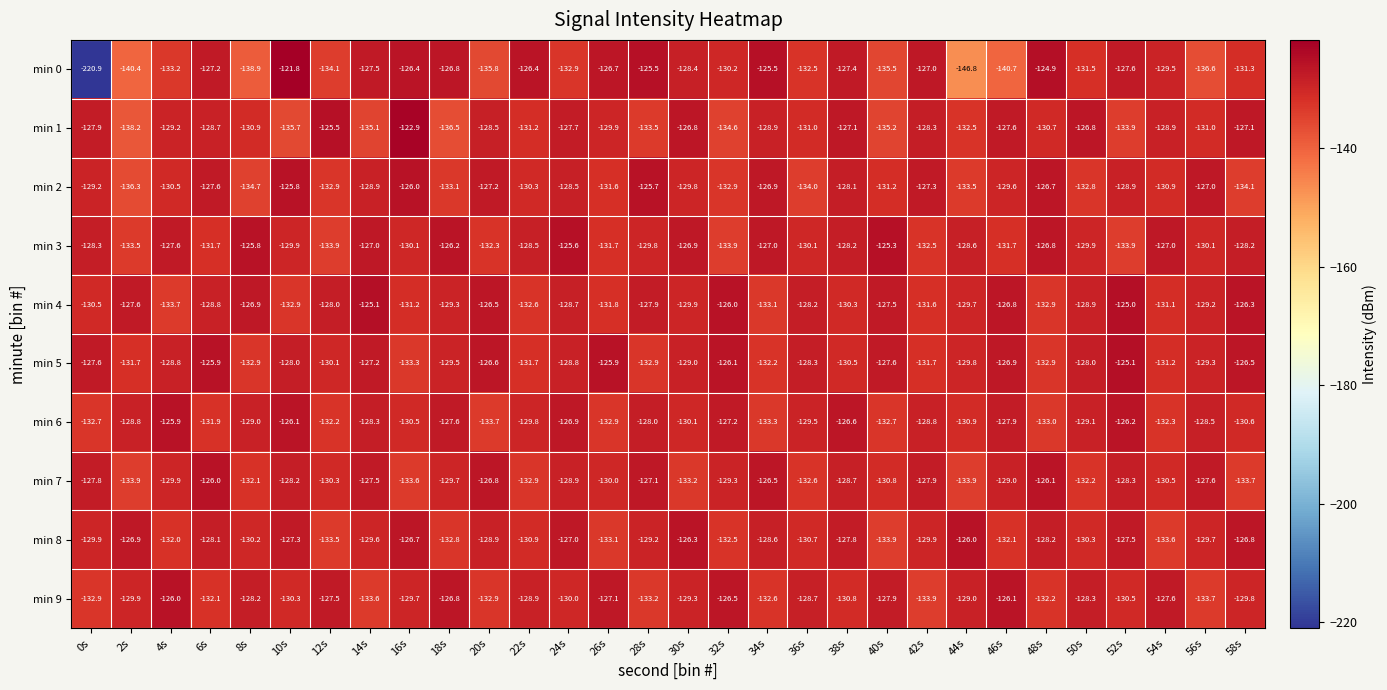

Is it true that min 1 equals -183.9 at 24s?

False